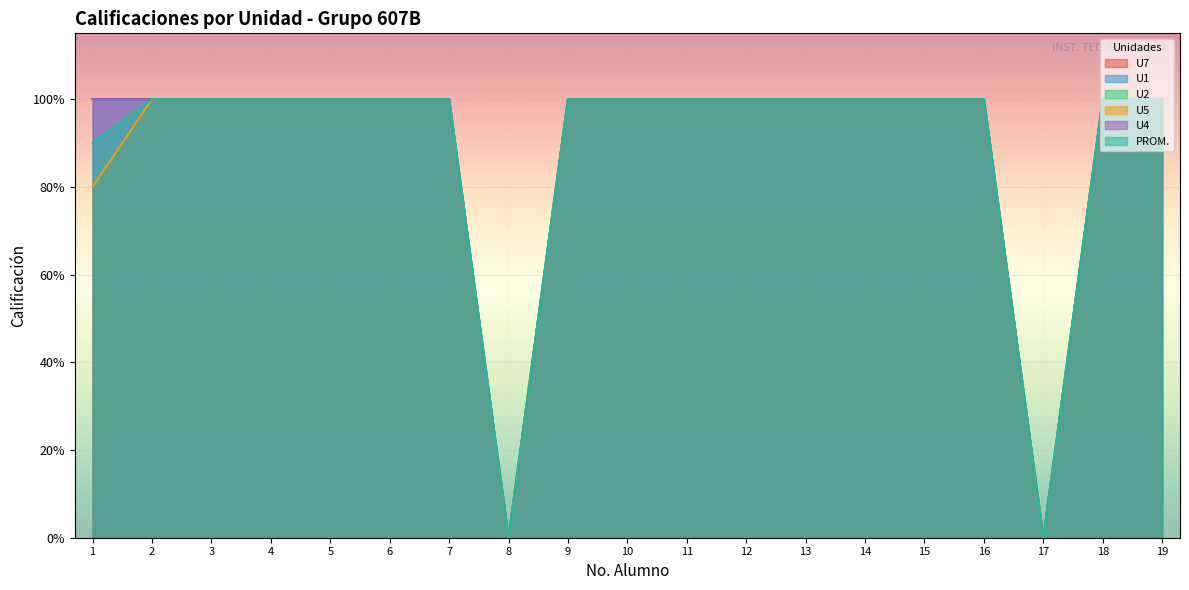

What is the difference between the maximum and minimum values in the U1 series?

100